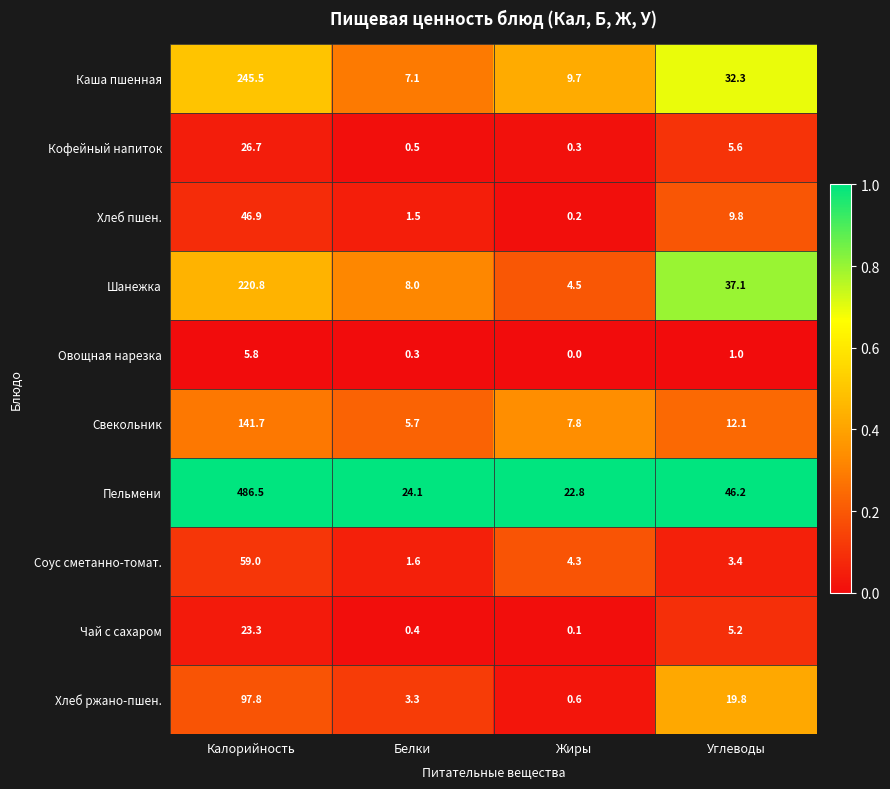

Which series has the widest spread of values?

Пельмени